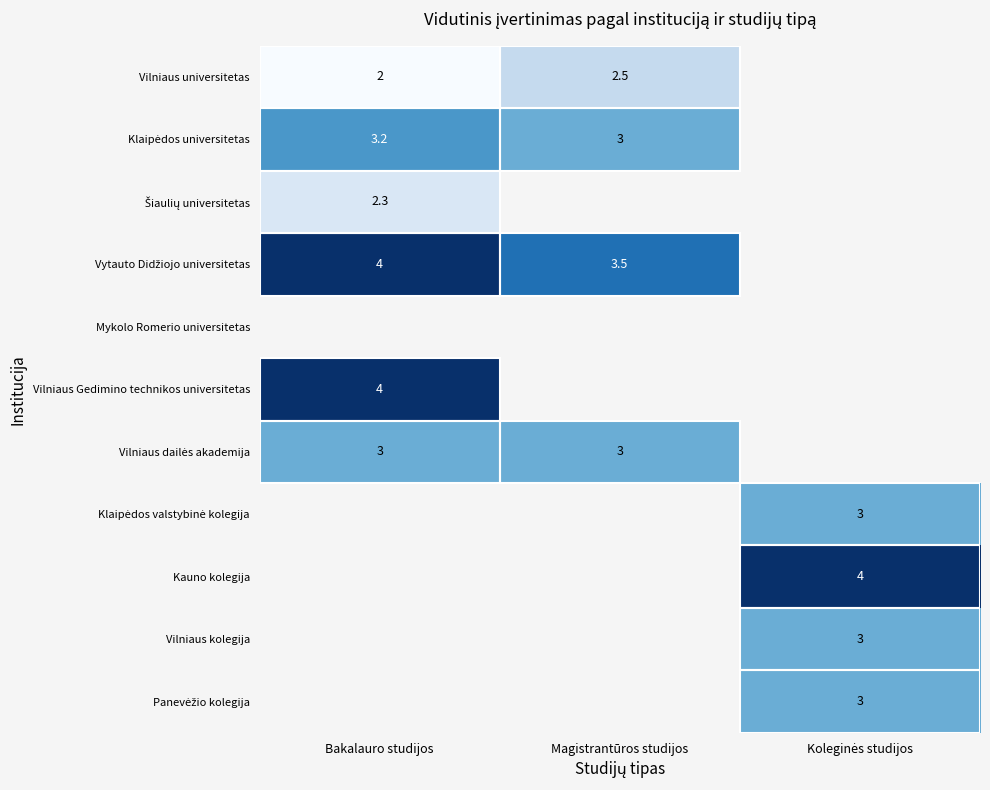

What is the spread (max minus min) of values at Bakalauro studijos?

2.0